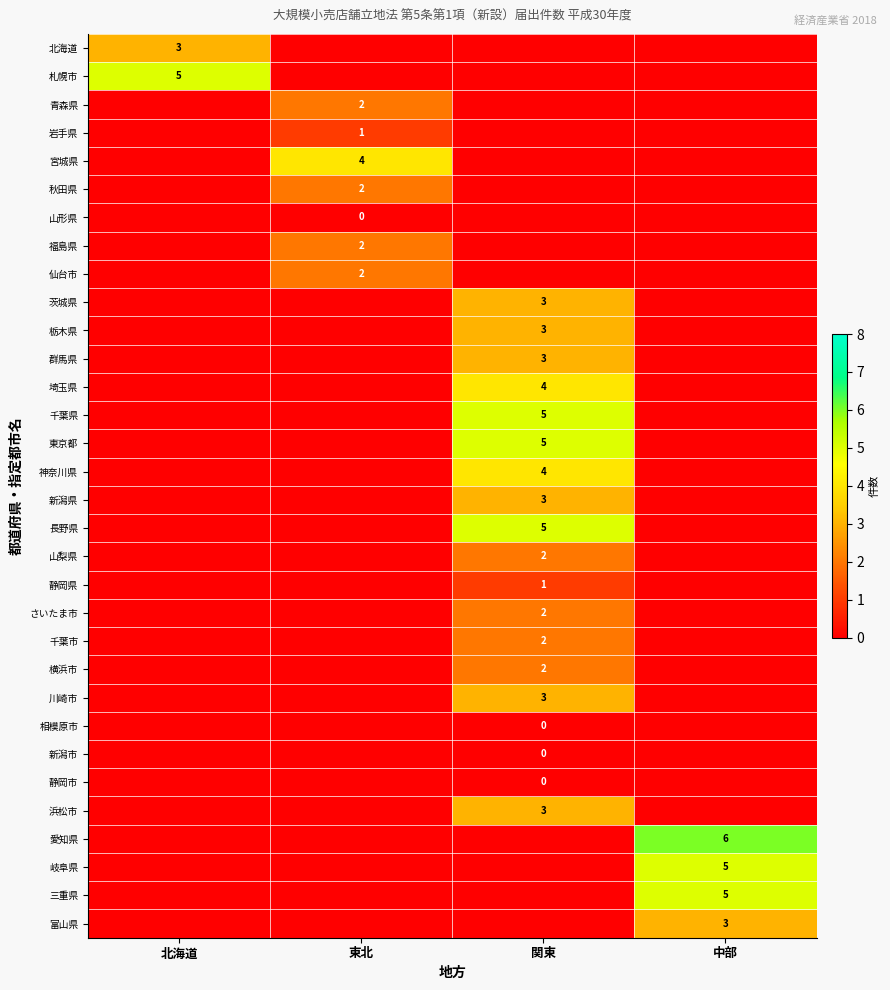

The 静岡県 series shows 1 at 関東. True or false?

True